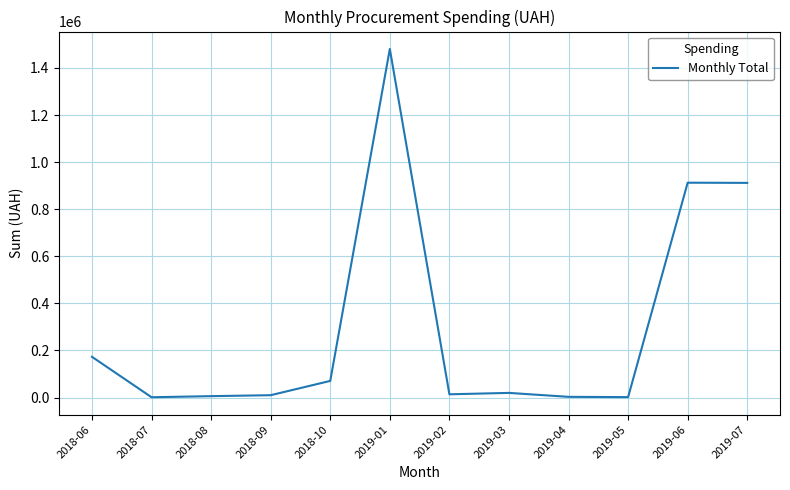

Which category has the highest value across all series?

2019-01